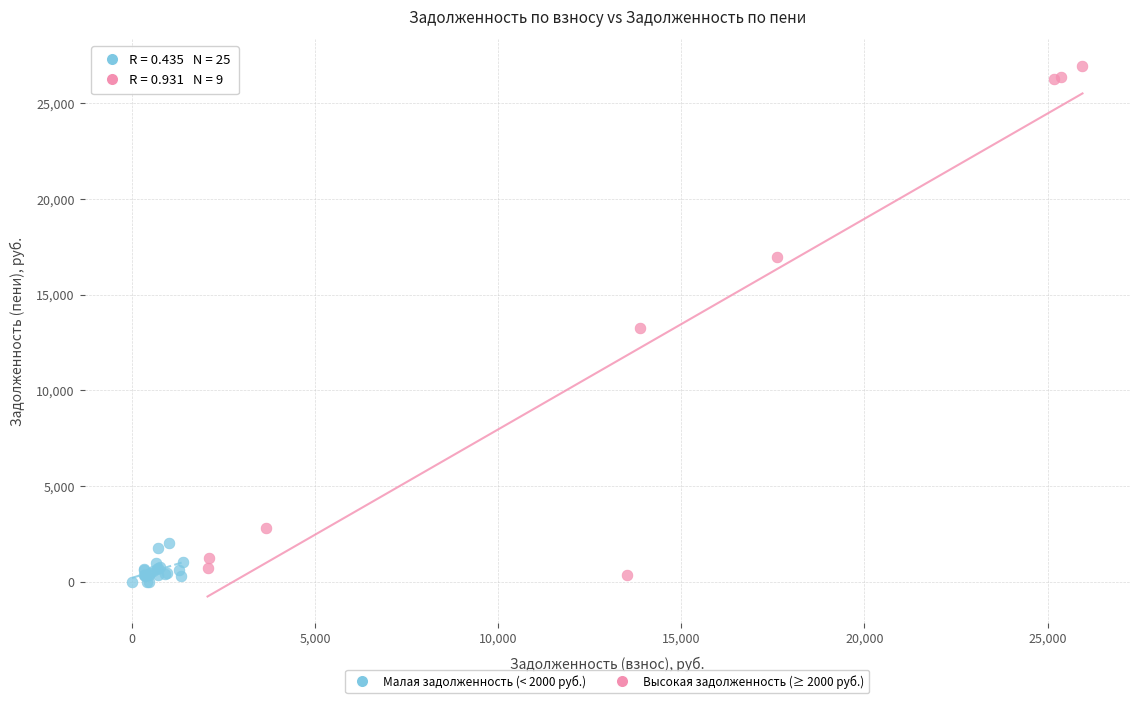

Which series has the largest Y range (max minus min)?

Высокая задолженность (≥ 2000 руб.)